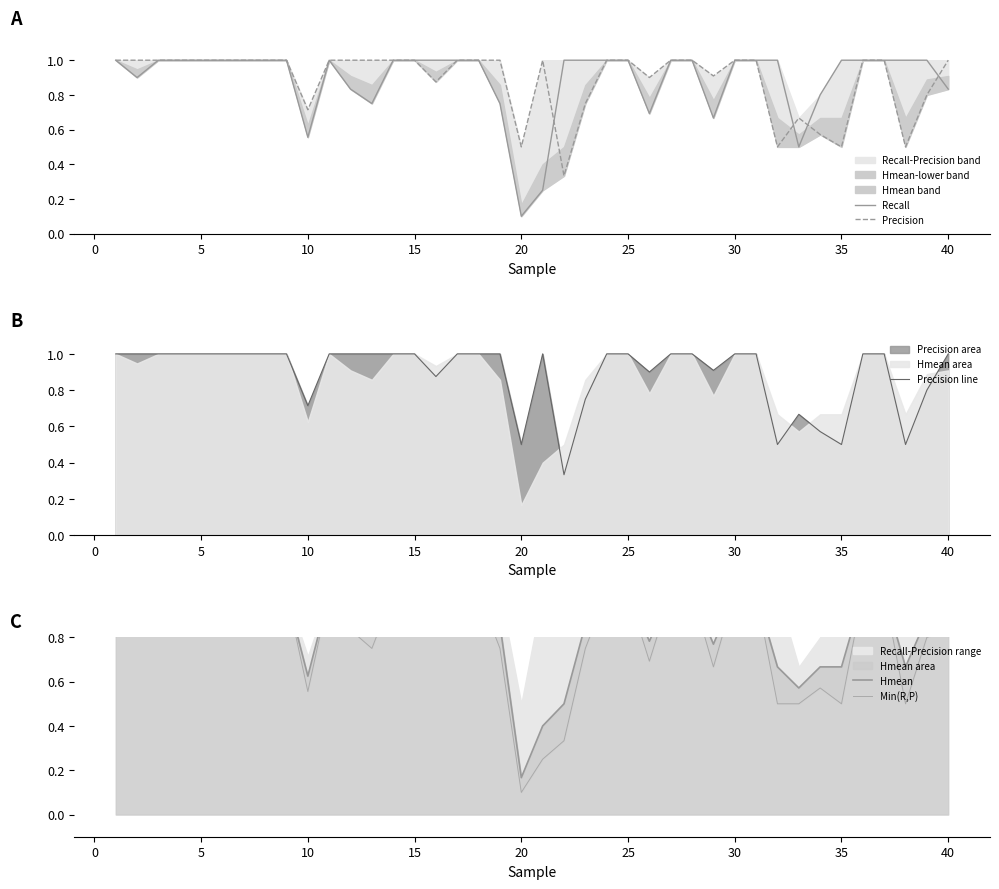

What is the maximum value for Precision line?

1.0